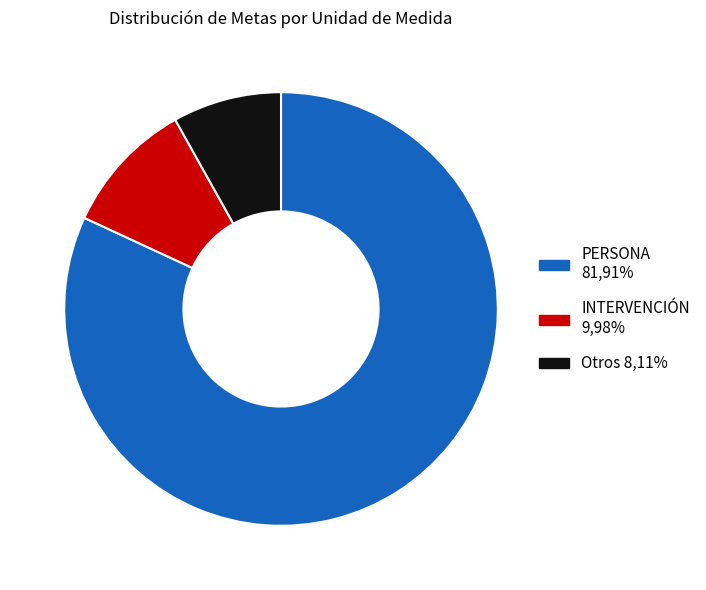

Is there a majority slice in this chart?

Yes